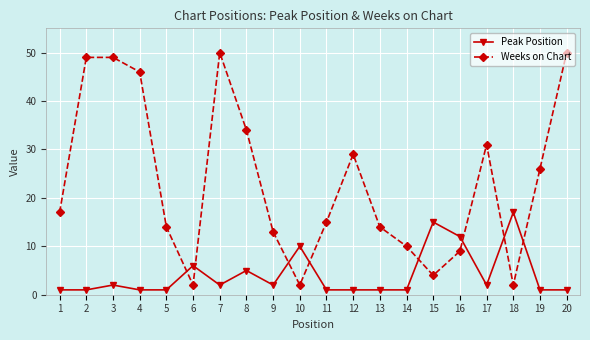

The value of Weeks on Chart at 19 is 26. True or false?

True